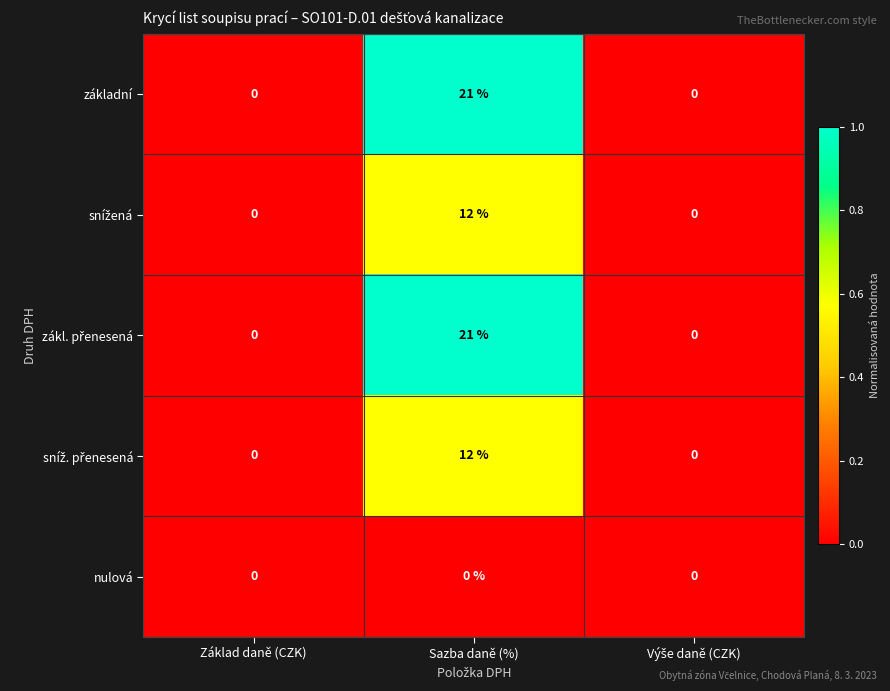

What is the maximum value shown in the chart?

21